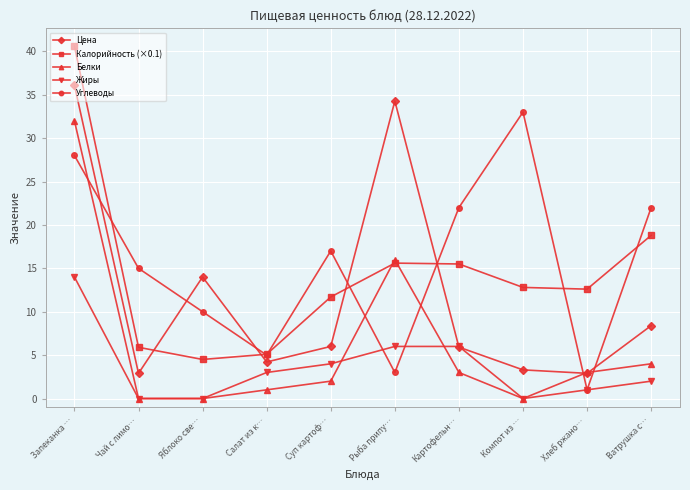

At which category does Белки reach its first local peak?

Рыба припу…